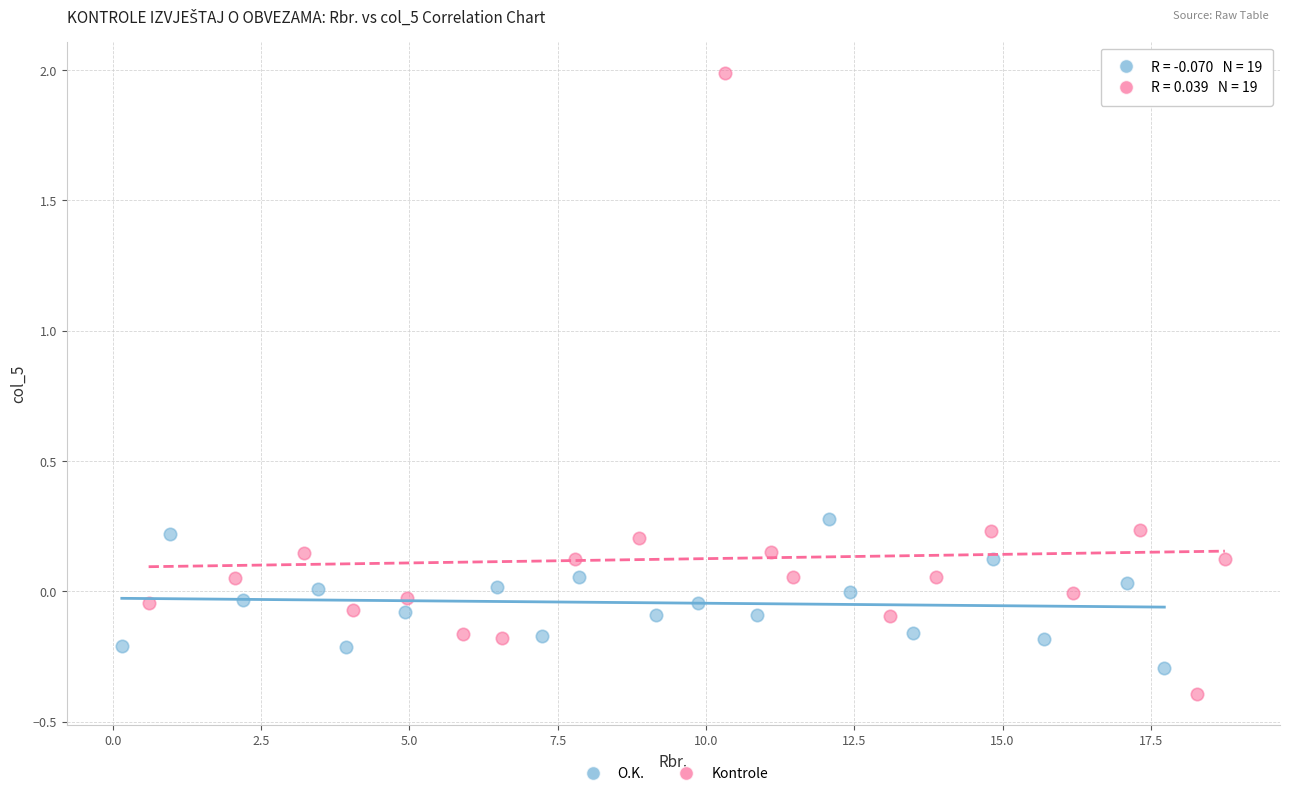

What are all the series names shown in the legend?

O.K., Kontrole